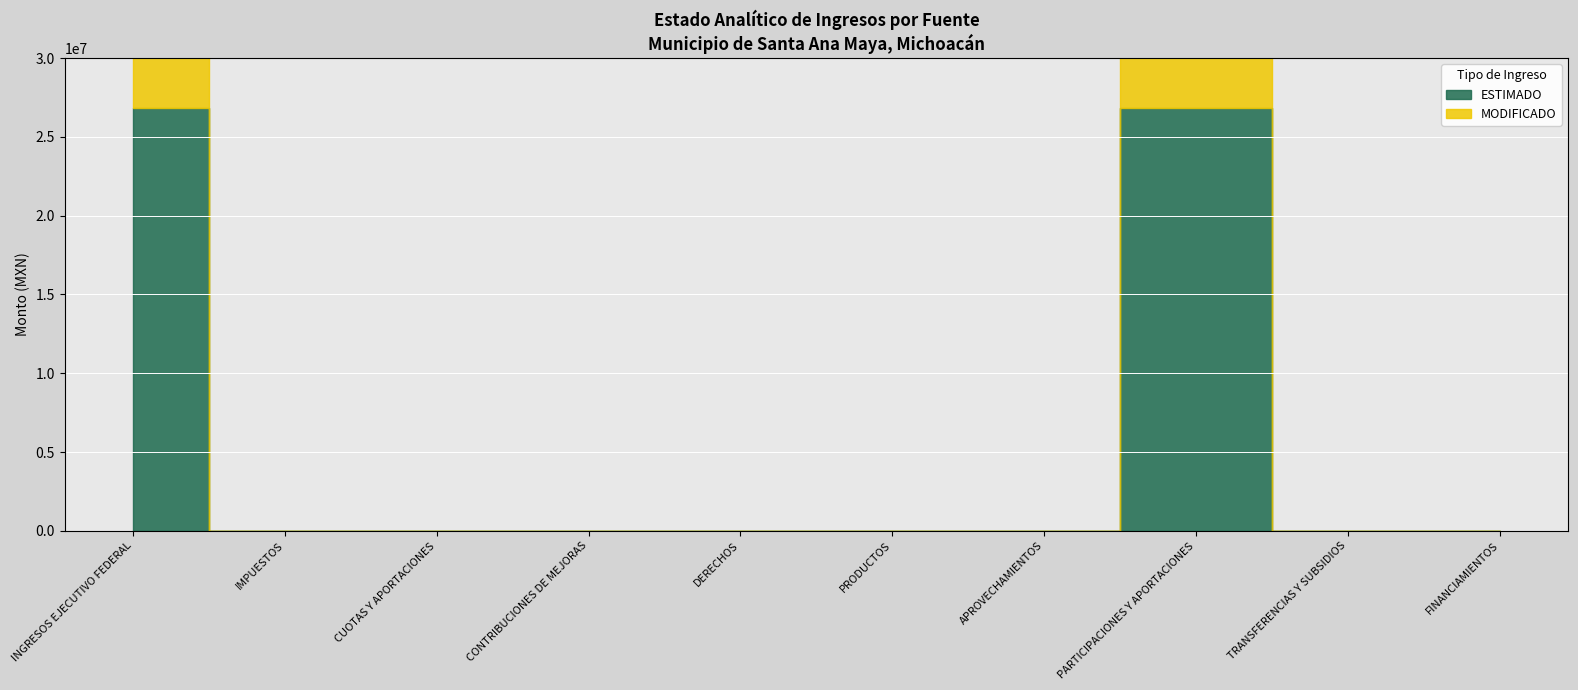

At which category is the sum across all series the highest?

INGRESOS EJECUTIVO FEDERAL